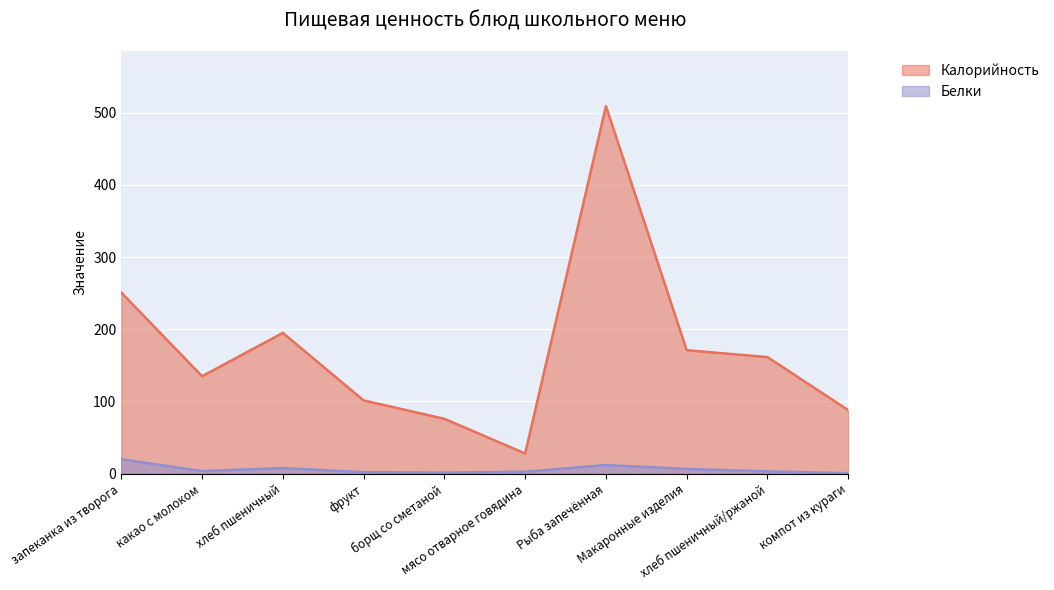

True or false: Калорийность and Белки intersect in this chart.

False